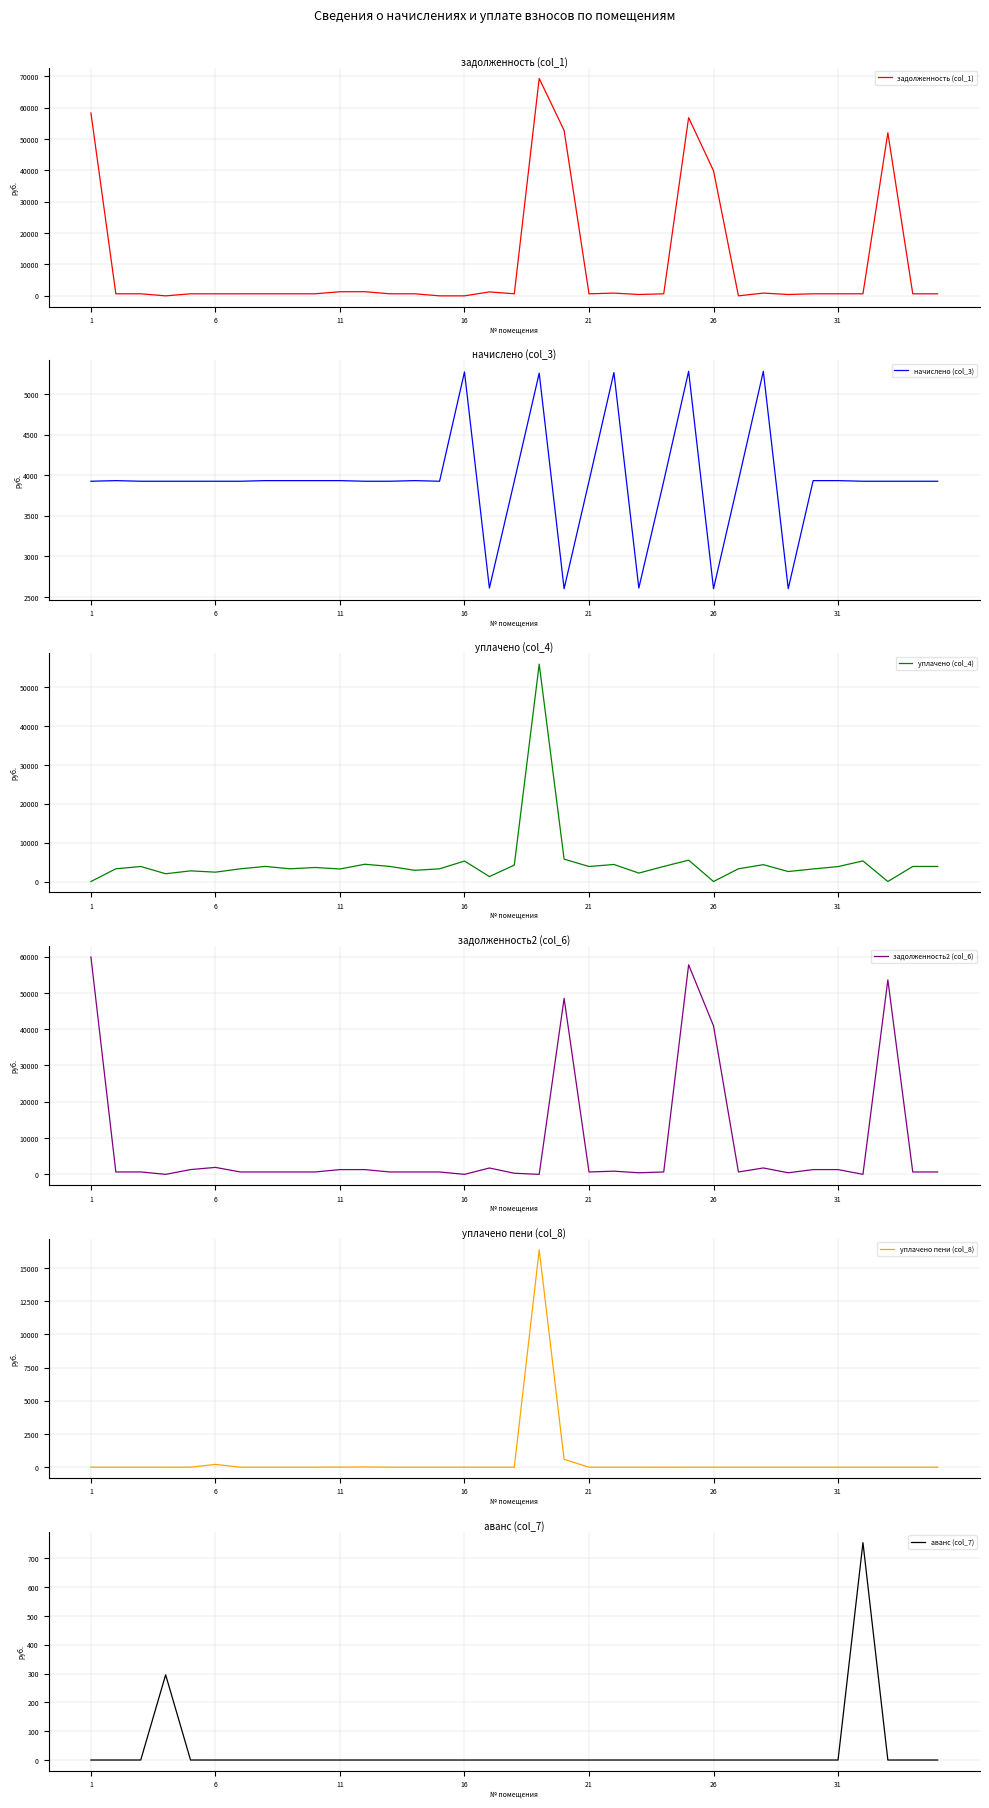

At how many categories does at least one series exceed 40837?

6